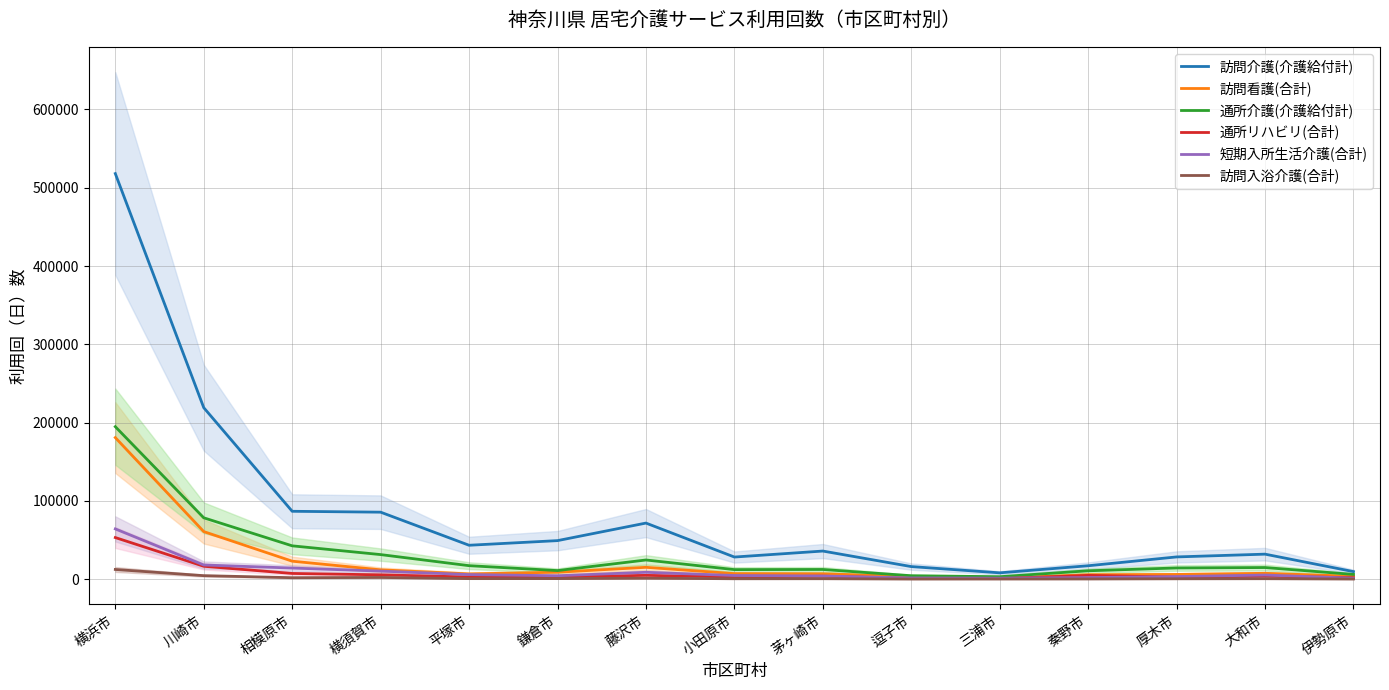

The 通所介護(介護給付計) series shows 25227 at 大和市. True or false?

False